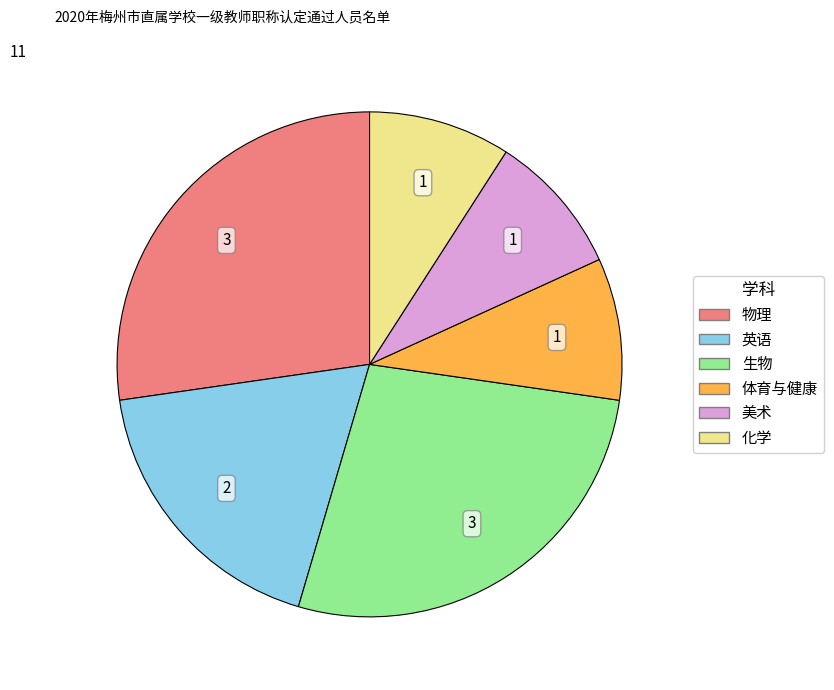

Which has a higher value, 化学 or 生物?

生物